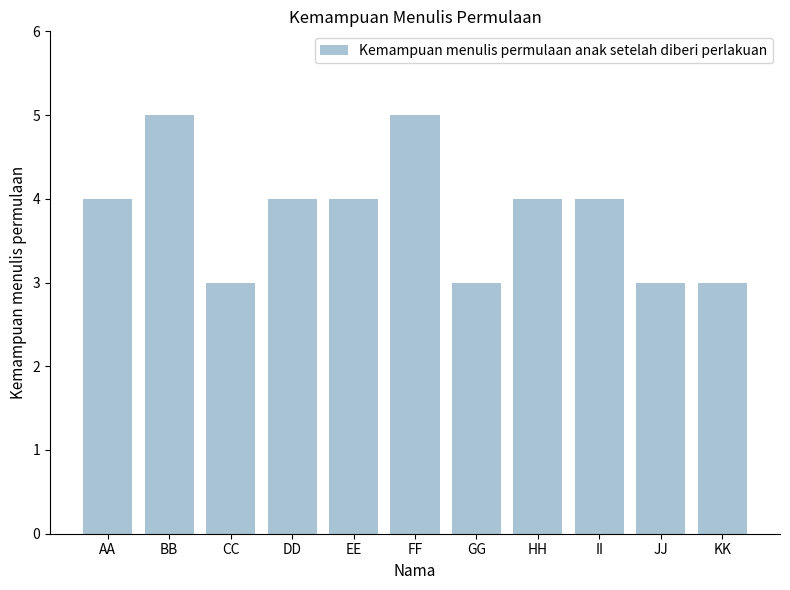

What is the ratio of the value at II to the value at KK?

1.3